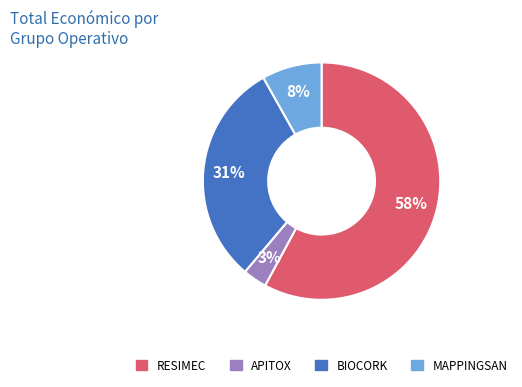

Between RESIMEC and MAPPINGSAN, which is larger?

RESIMEC